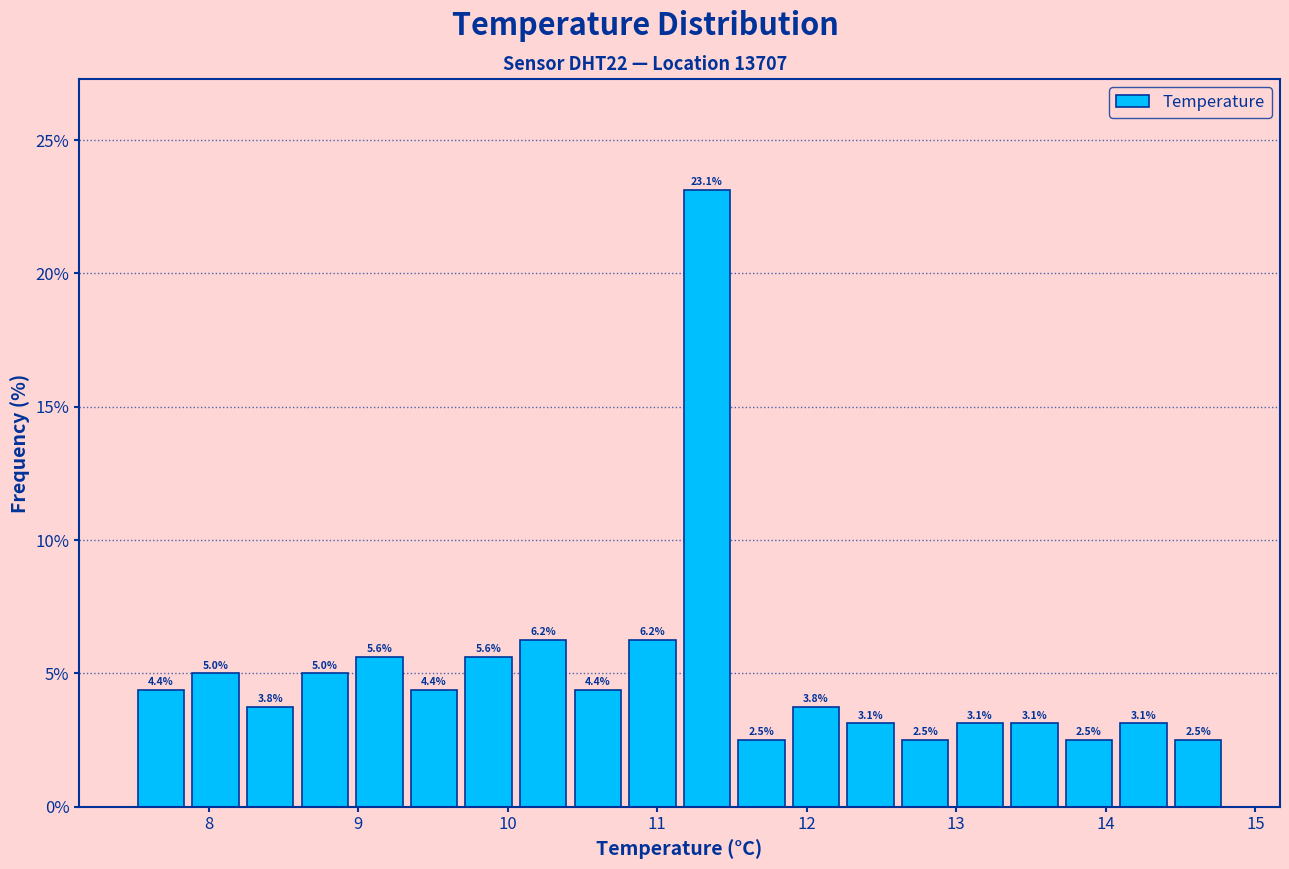

Read against the x-axis, roughly where is the centre of the tallest bar?

11.3